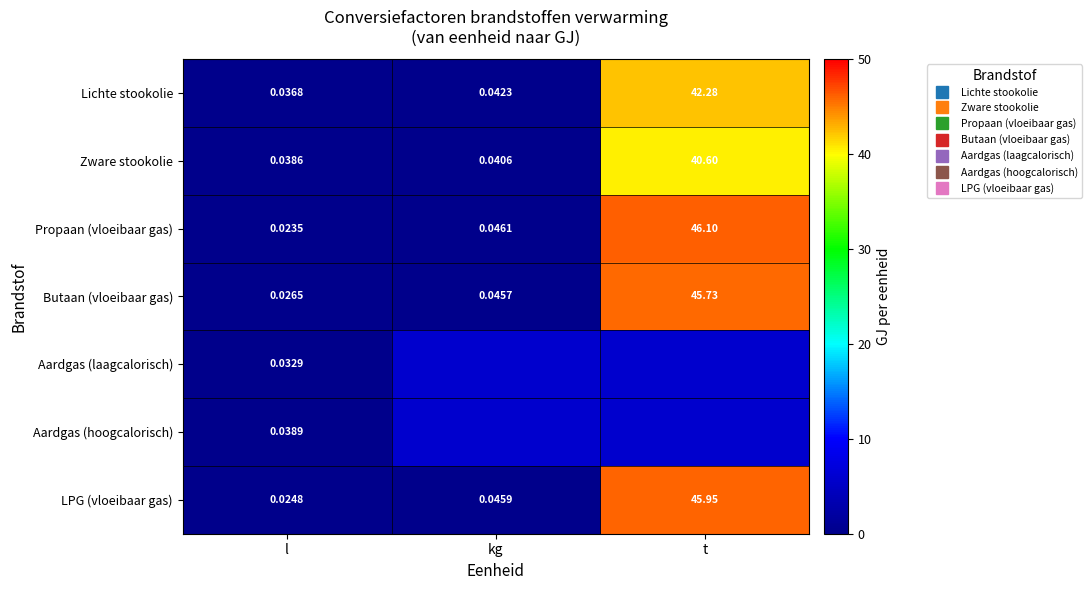

List the series in order of their peak value, lowest first.

Aardgas (laagcalorisch), Aardgas (hoogcalorisch), Zware stookolie, Lichte stookolie, Butaan (vloeibaar gas), LPG (vloeibaar gas), Propaan (vloeibaar gas)